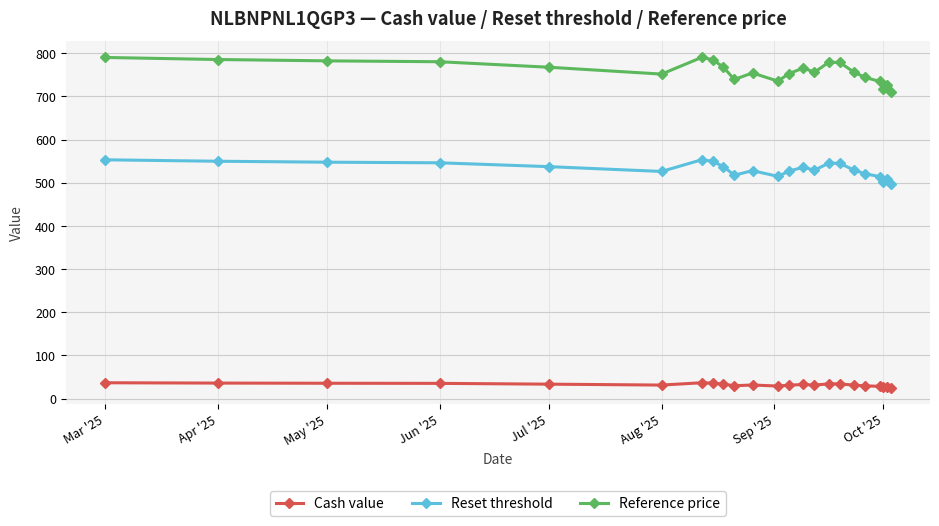

What is the maximum value shown in the chart?

790.0